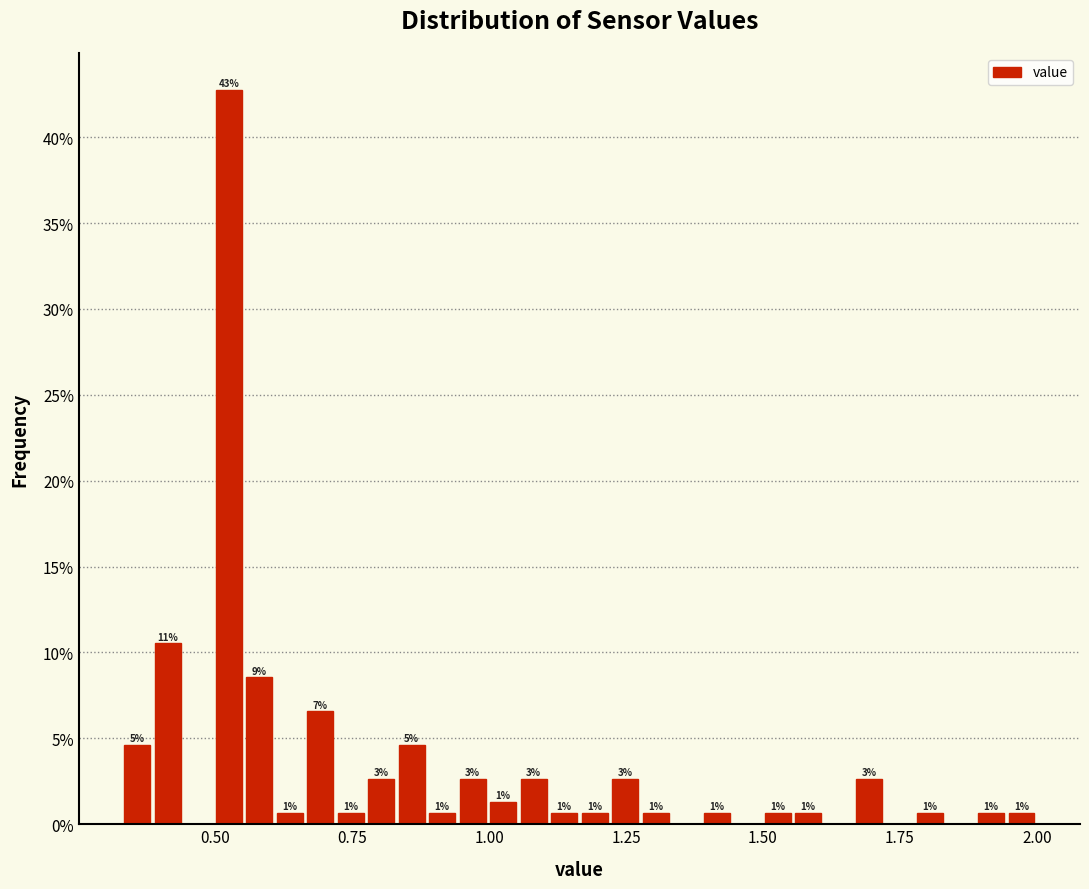

Around what value on the x-axis is the tallest bar? Give the approximate position of its centre, as read against the axis.

0.50